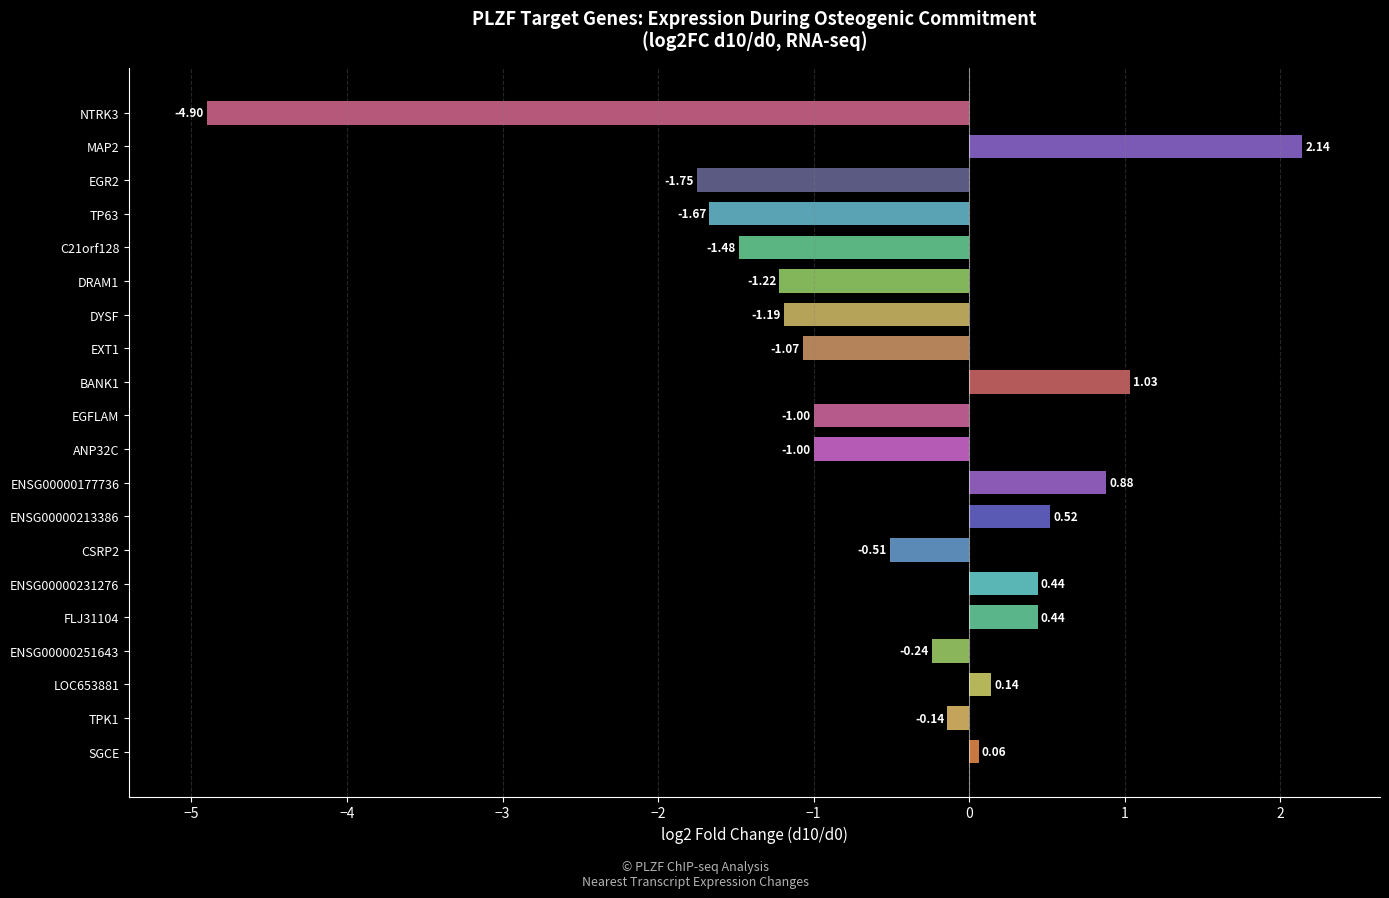

What is the difference between the second highest and second lowest values?

2.8